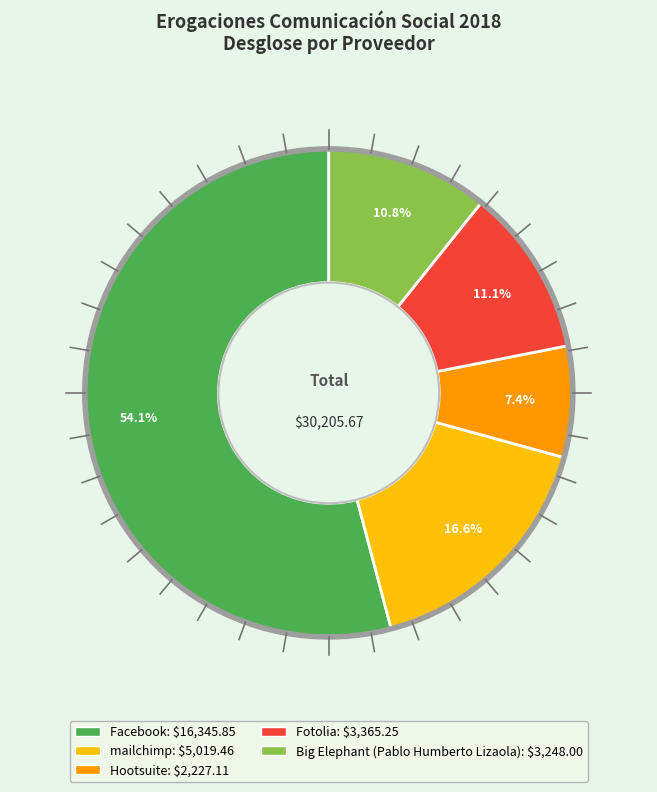

Which slice is the smallest?

Hootsuite